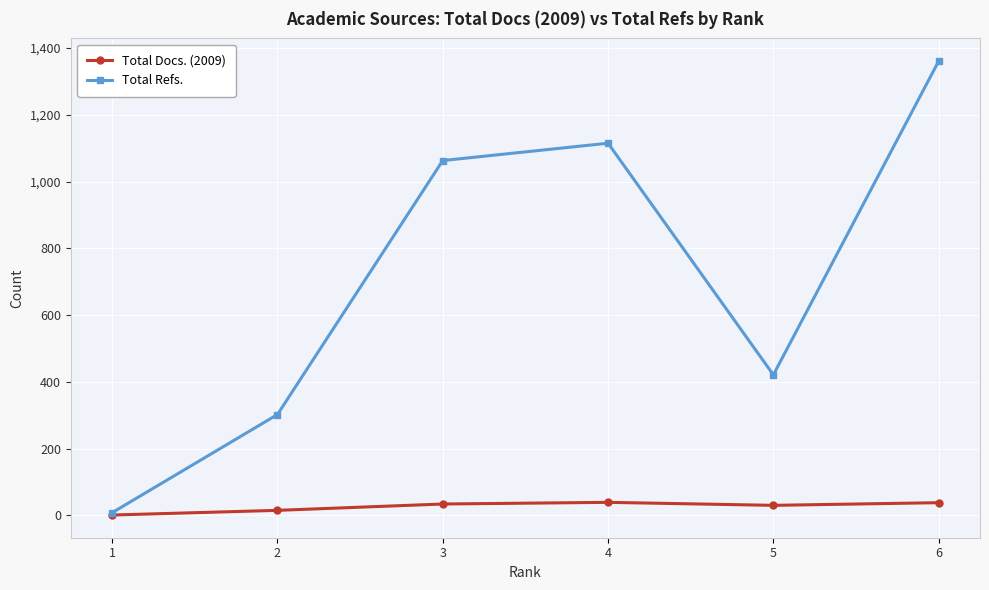

The value of Total Refs. at 2 is 167. True or false?

False